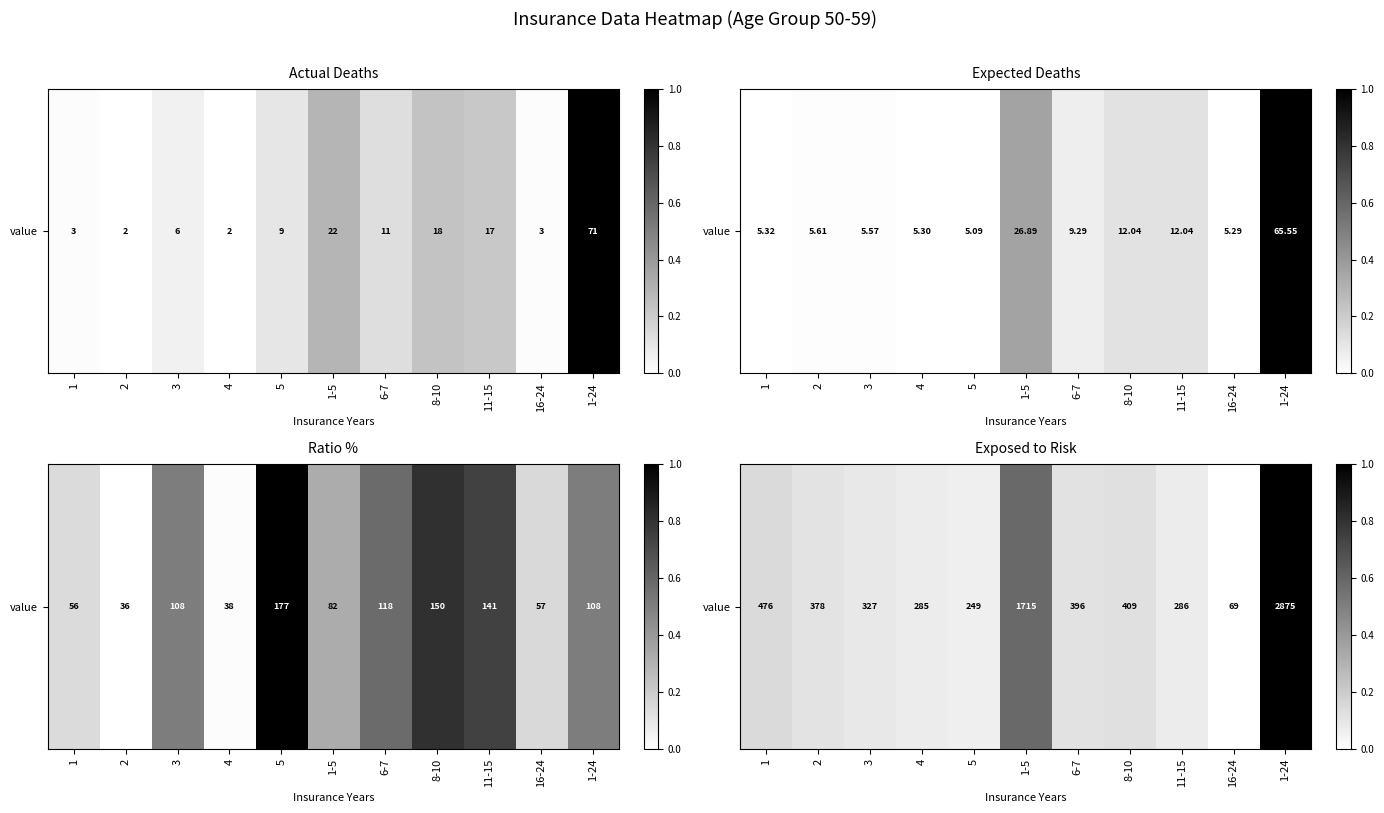

Count the number of data series in this chart.

1